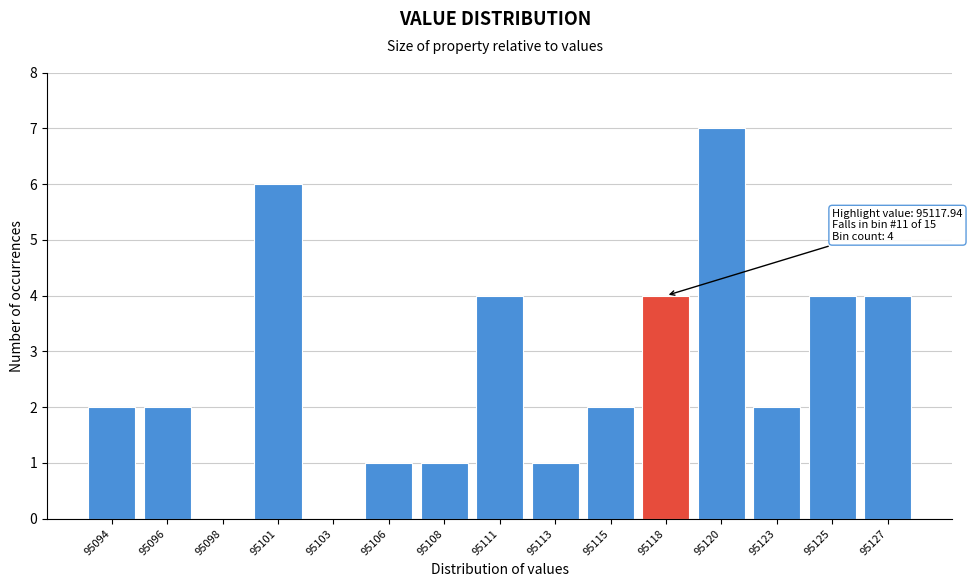

Reading left to right, what are all the values shown in this chart?

95094=2	95096=2	95098=0	95101=6	95103=0	95106=1	95108=1	95111=4	95113=1	95115=2	95118=4	95120=7	95123=2	95125=4	95127=4